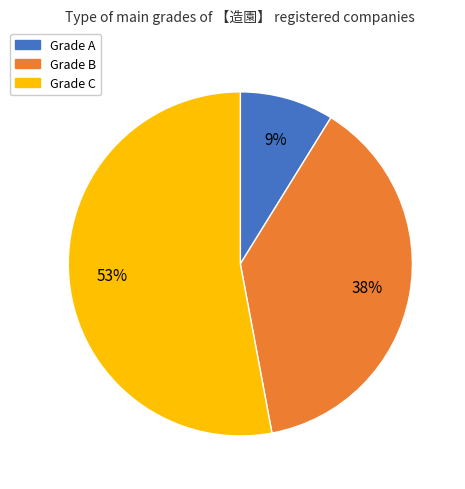

Between Grade C and Grade B, which is larger?

Grade C